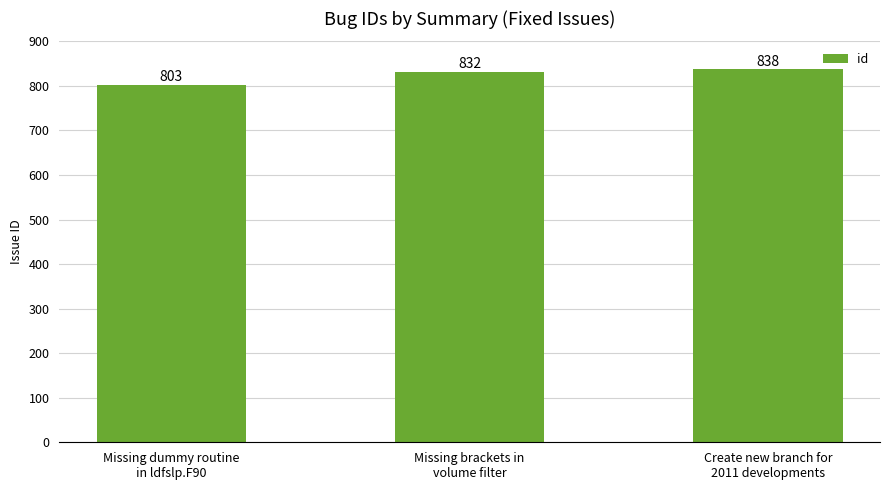

Read the value at Missing brackets in
volume filter, to the nearest 10.

830